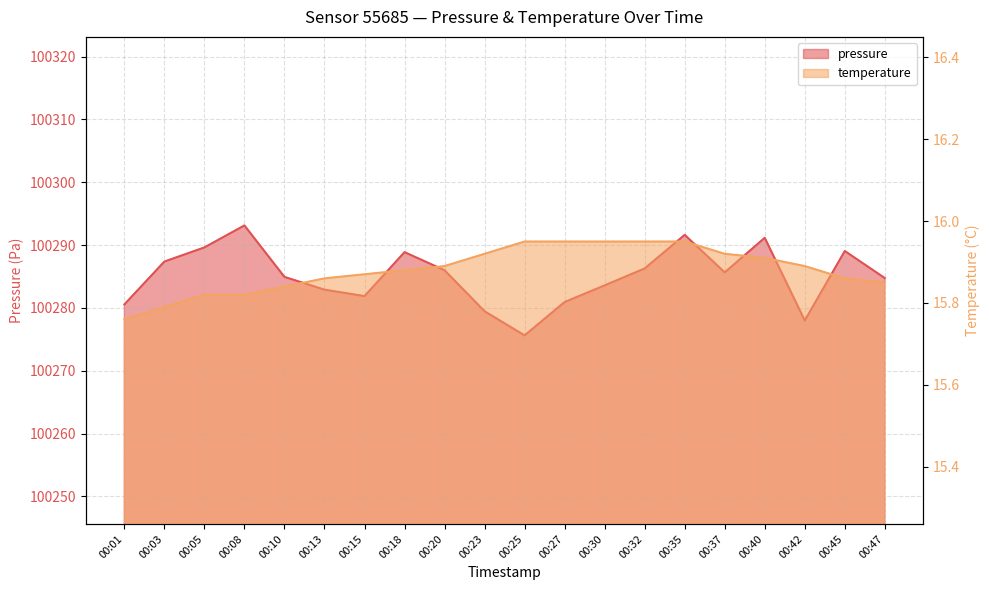

What is the sum of all temperature values?

317.6